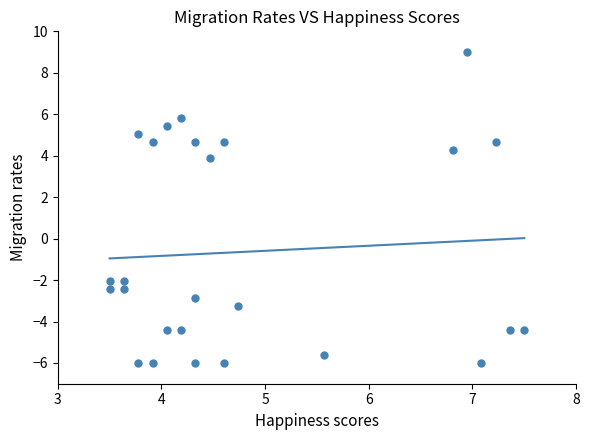

What Y value in the scatter plot is closest to 1?

3.9